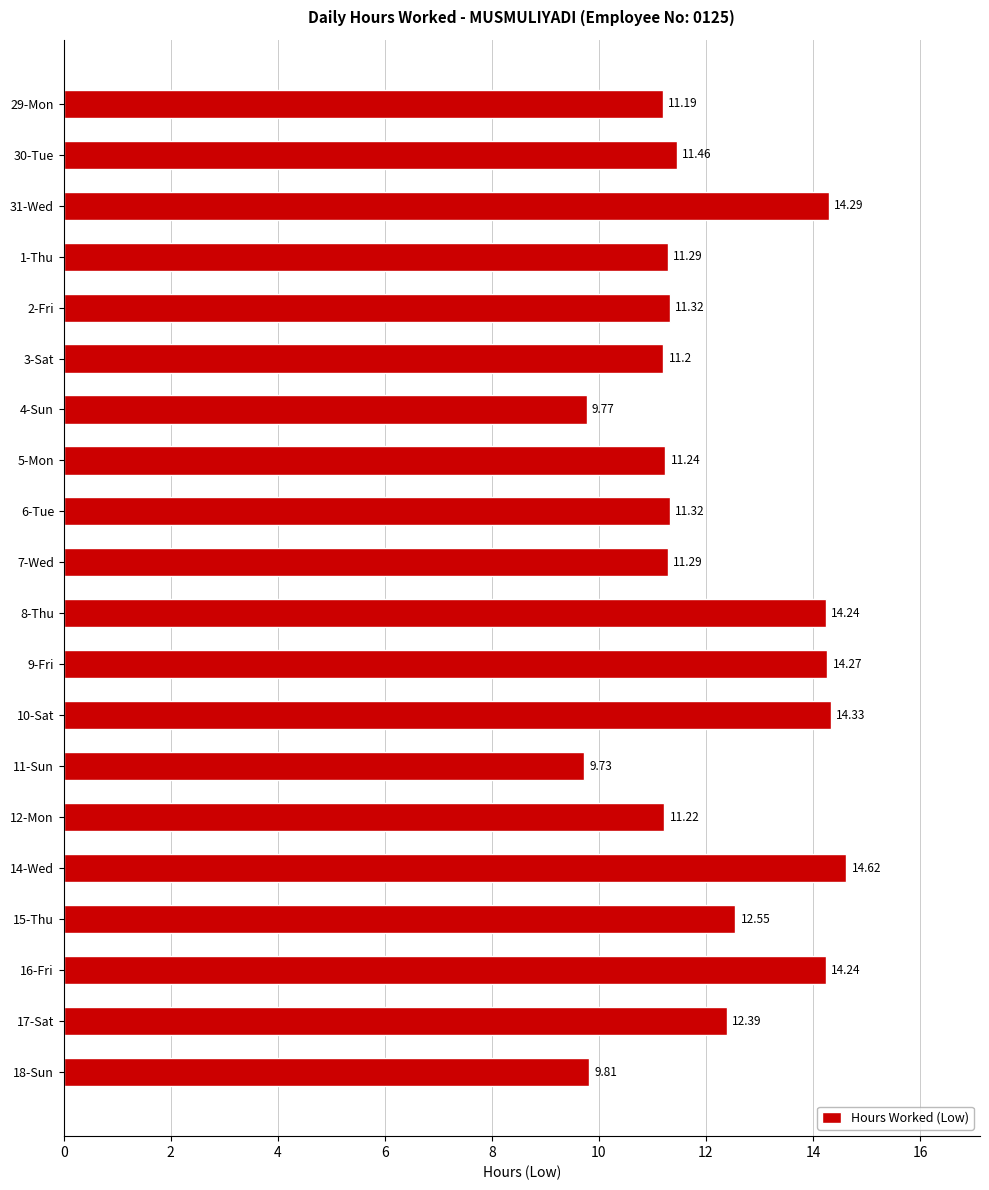

What is the average value?

12.1